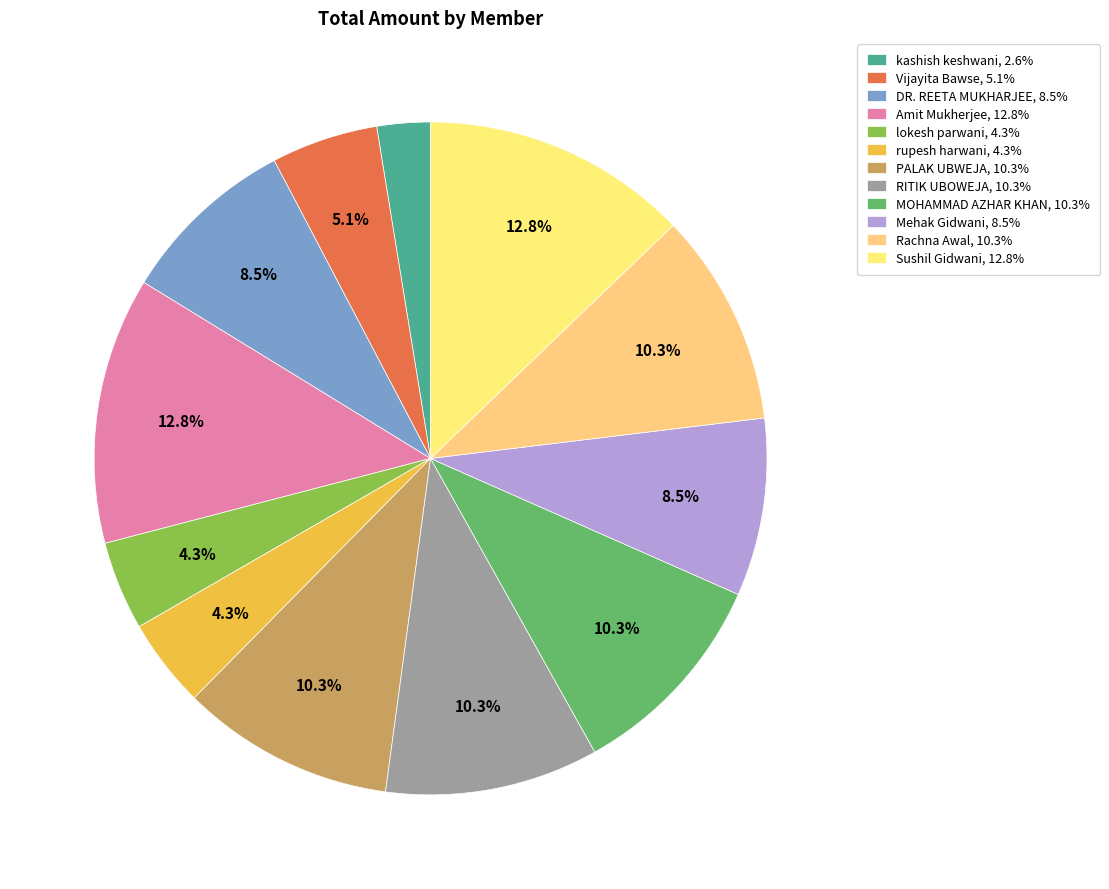

What is the ratio of the value at Rachna Awal to the value at lokesh parwani?

2.4